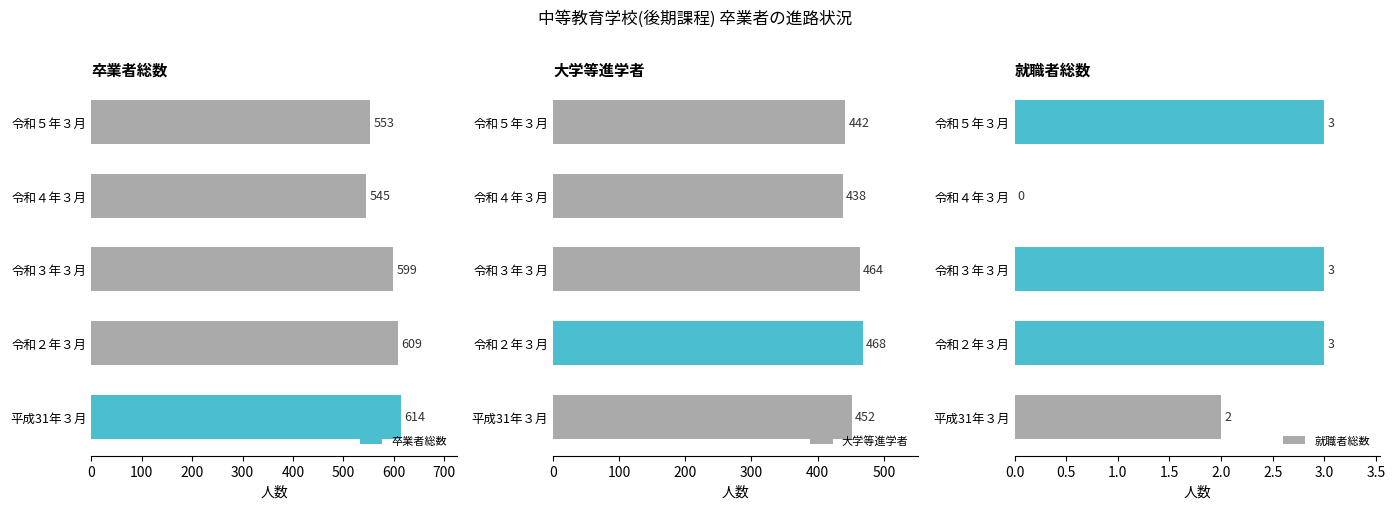

Read the 卒業者総数 value at 令和３年３月.

599